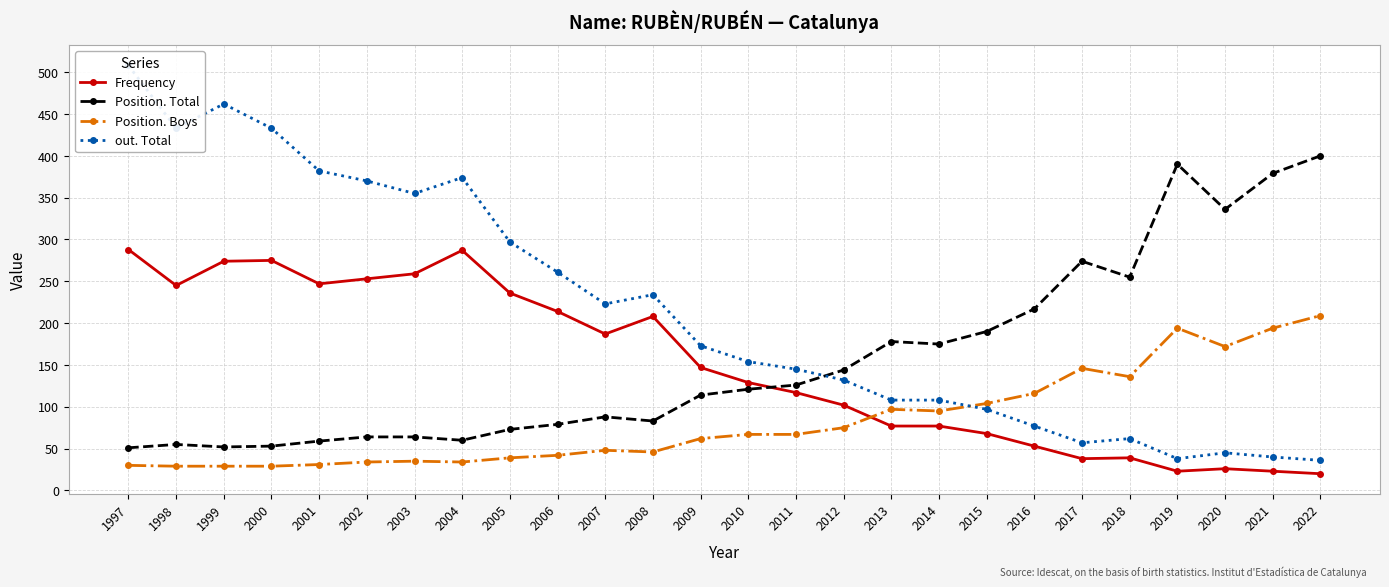

What is the value of the Position. Total point at the 19th from the left?

190